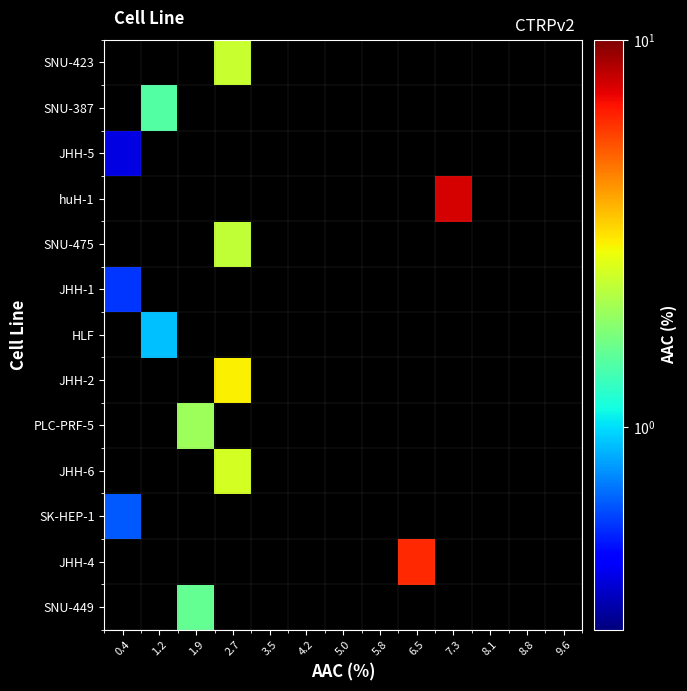

What is the minimum value shown in the chart?

0.4